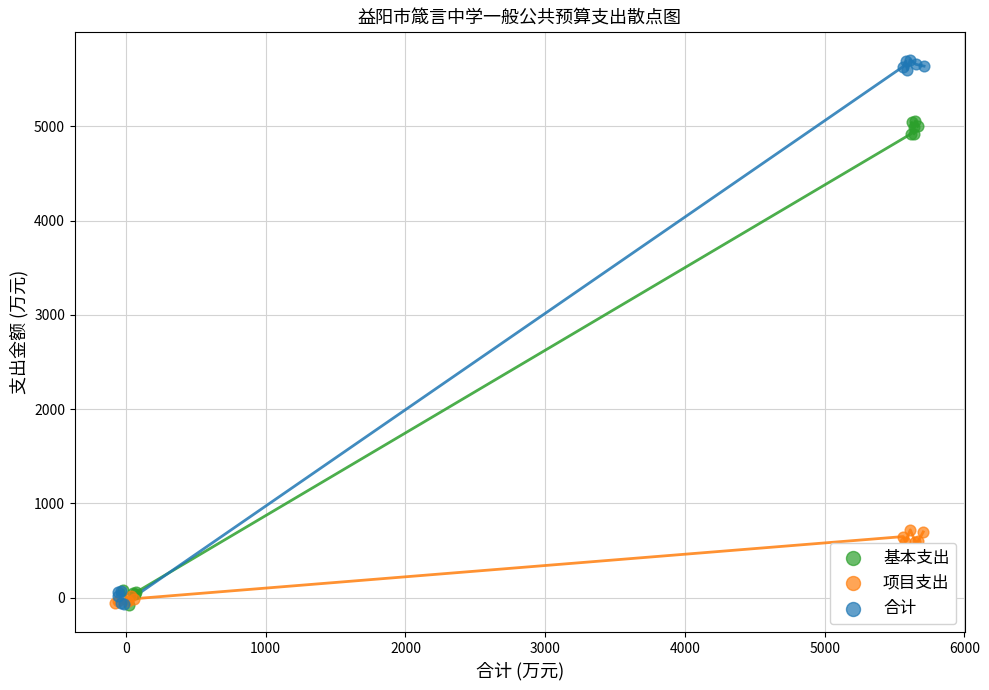

What are all the series names shown in the legend?

基本支出, 项目支出, 合计